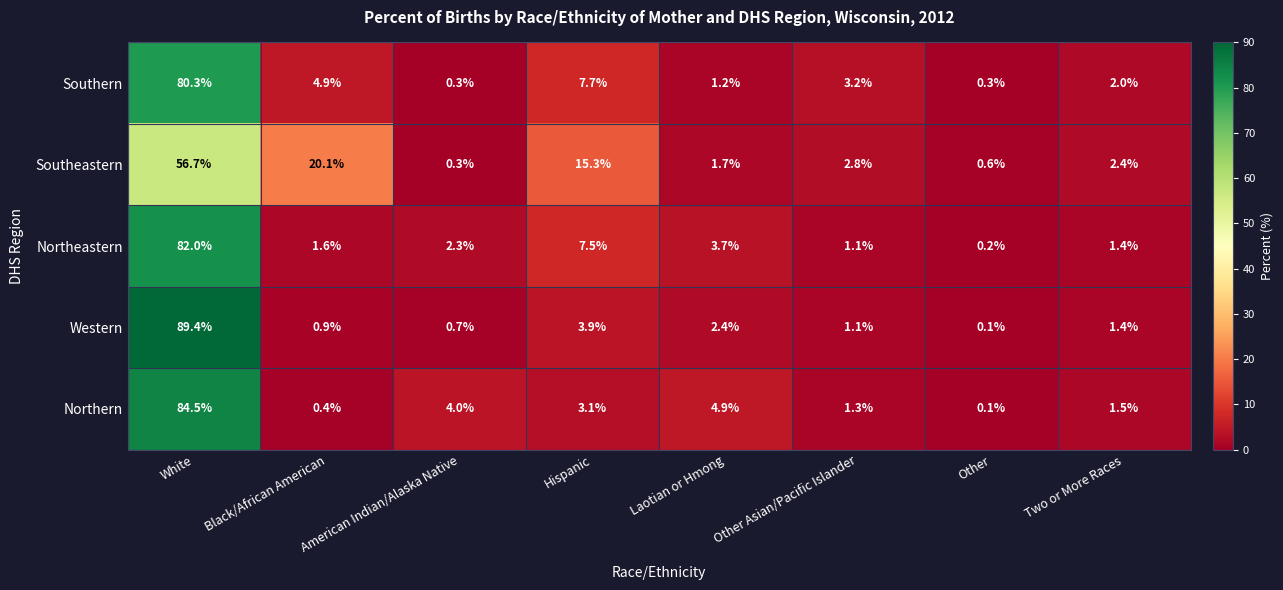

Which series has the largest range (max minus min)?

Western